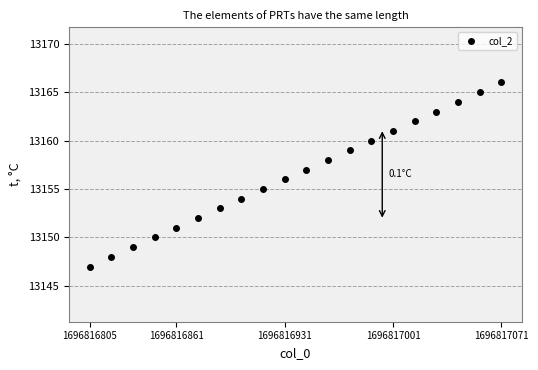

What is the range of Y values (max minus min)?

19